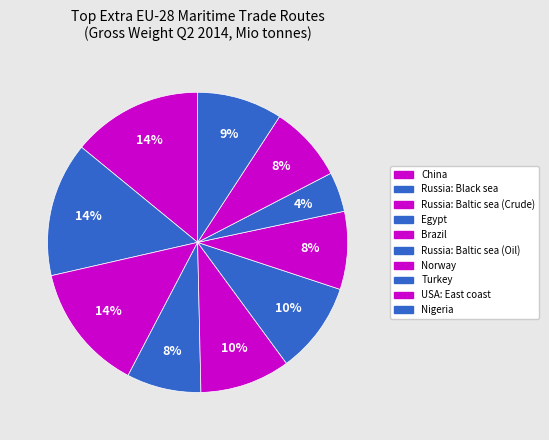

How many segments does this pie chart have?

10